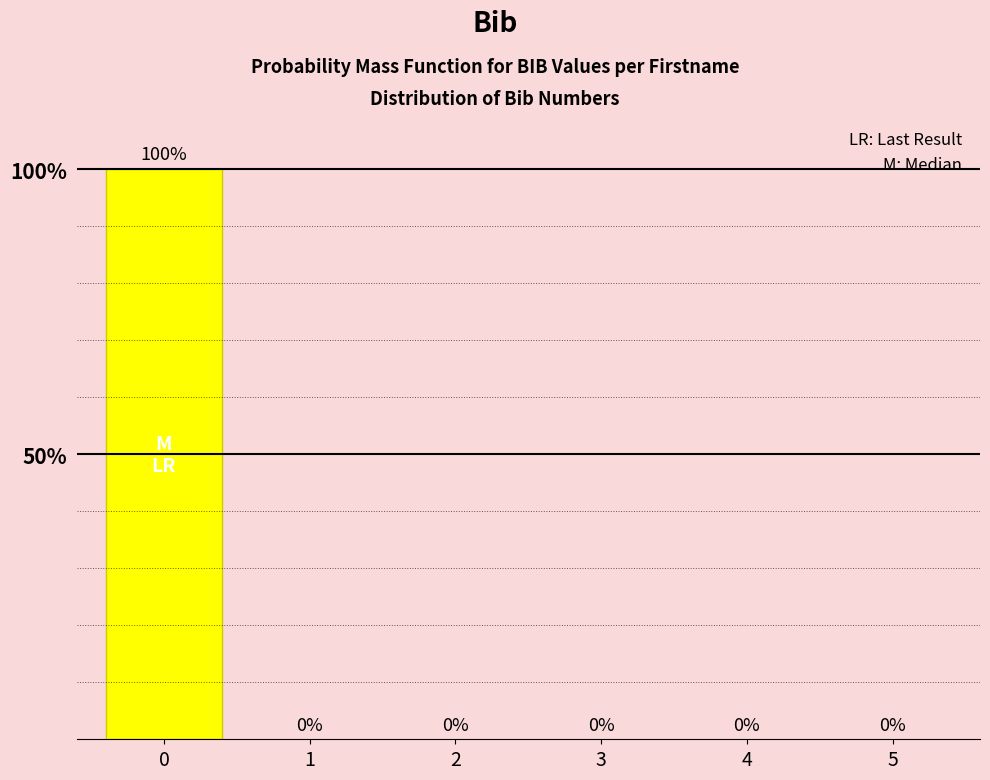

What is the sum of all values?

1